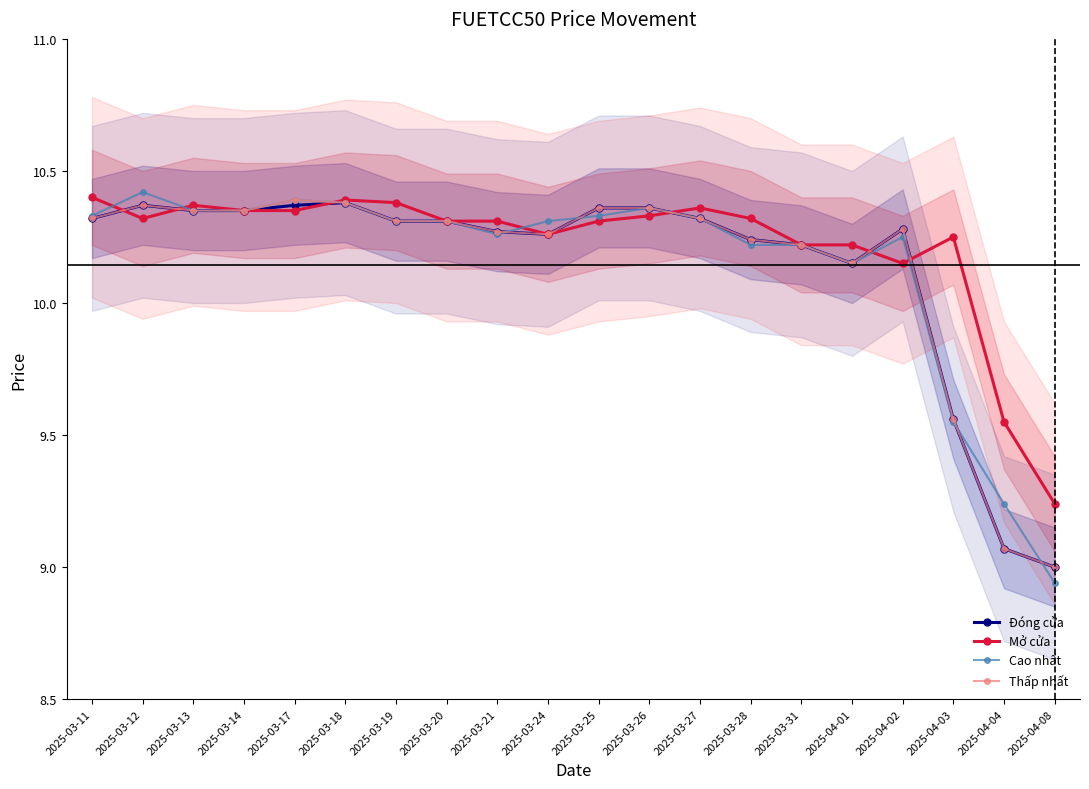

True or false: Cao nhất has more than 0 interior local peaks.

True